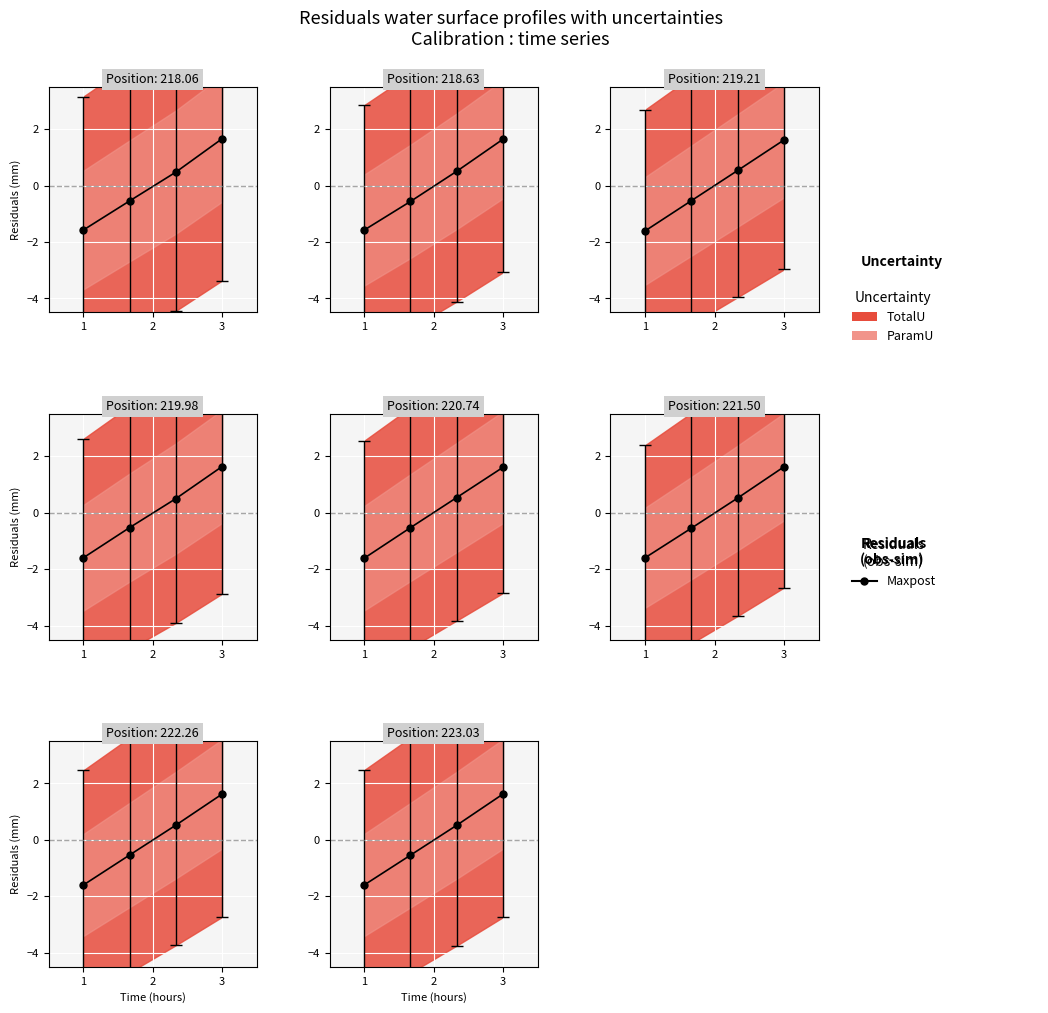

Does the chart display data point markers on the line(s)?

Yes